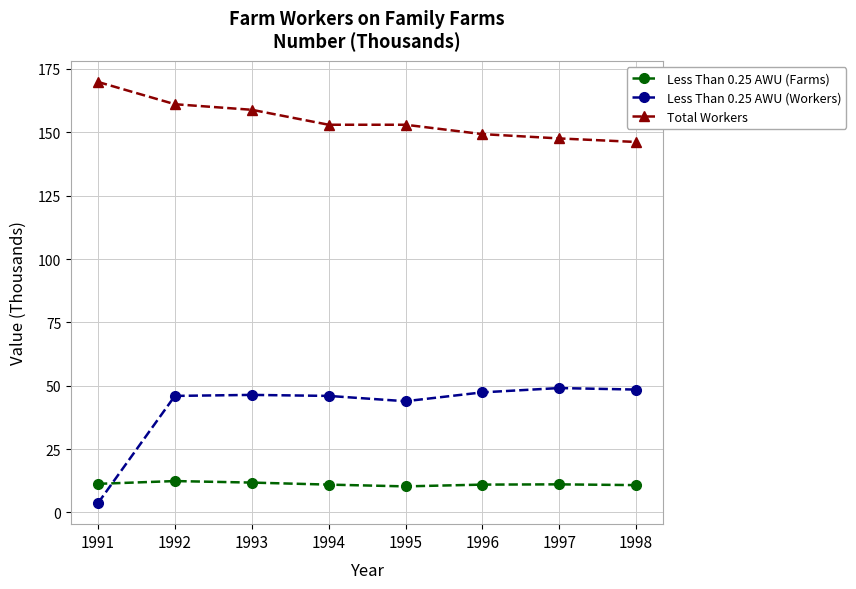

Between which two adjacent categories do Less Than 0.25 AWU (Workers) and Less Than 0.25 AWU (Farms) first intersect?

1991 and 1992